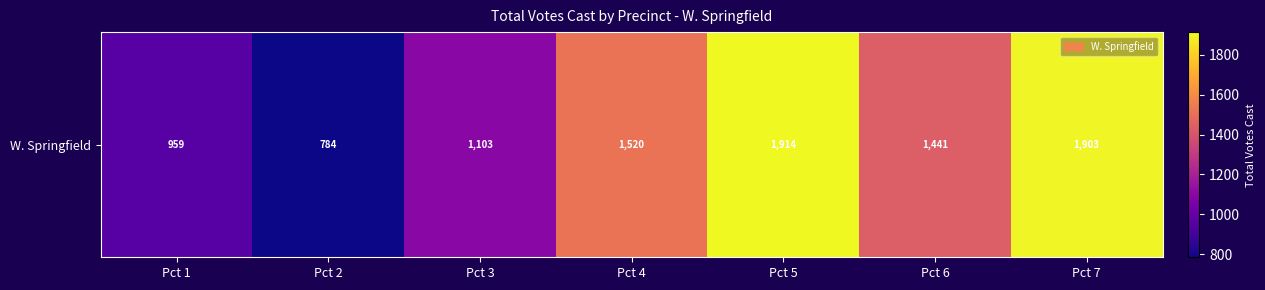

At which label does the data first exceed 1441?

Pct 4